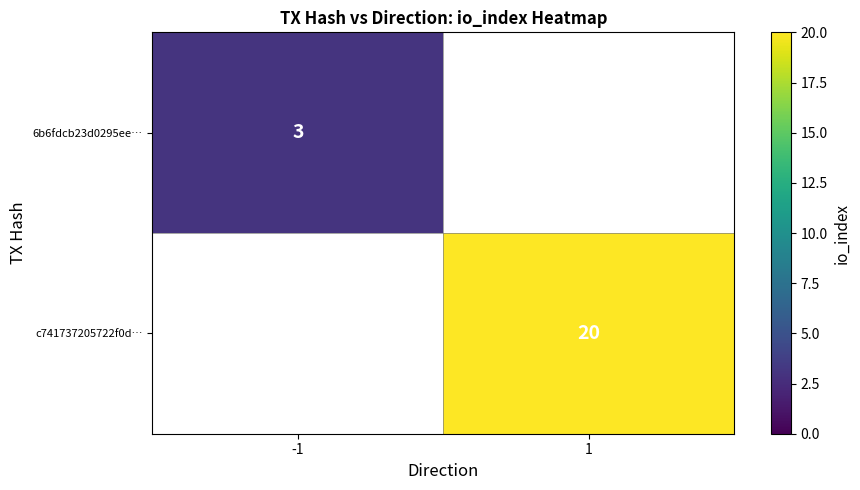

How many series are shown in this chart?

2